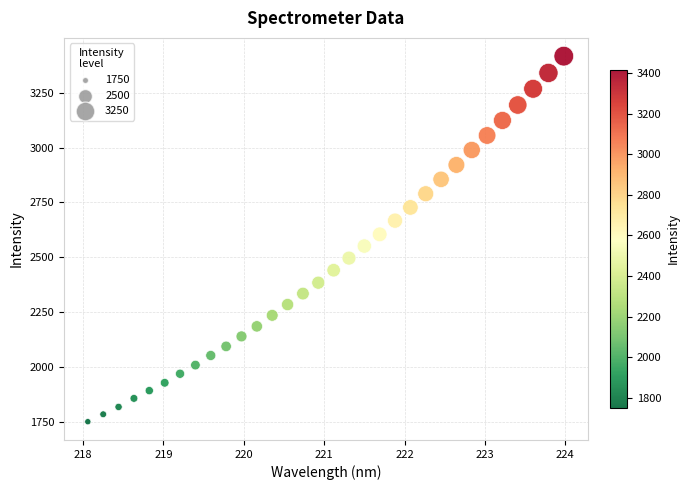

What is the range of X values (max minus min)?

5.9